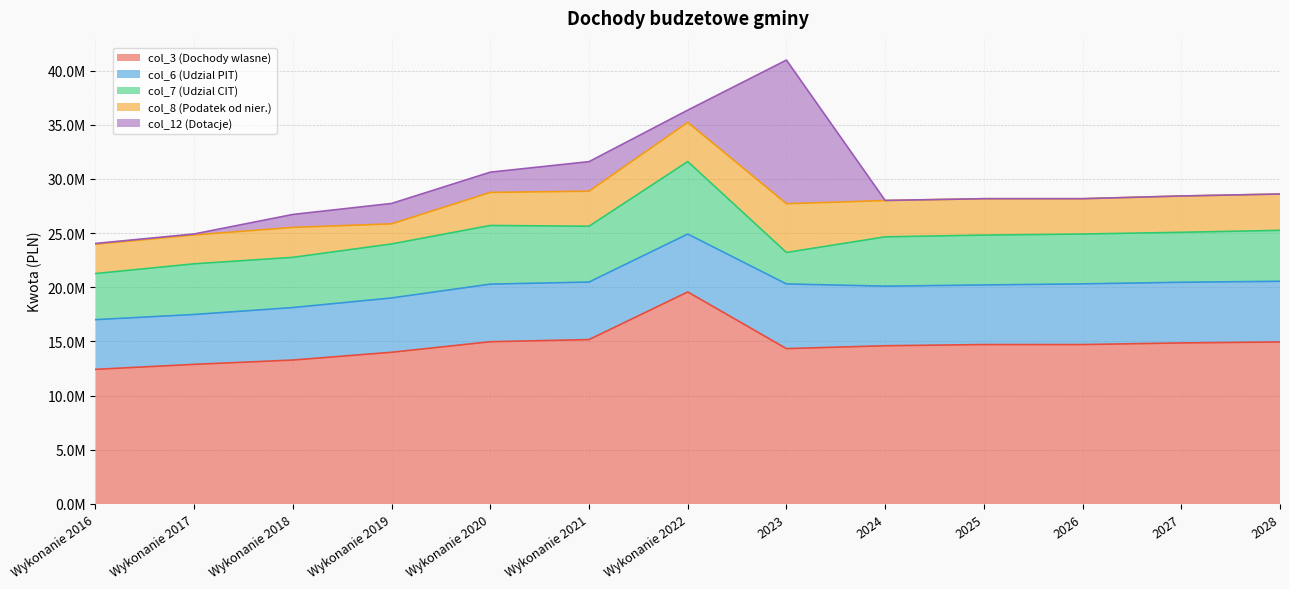

What are all the series names shown in the legend?

col_3 (Dochody wlasne), col_6 (Udzial PIT), col_7 (Udzial CIT), col_8 (Podatek od nier.), col_12 (Dotacje)